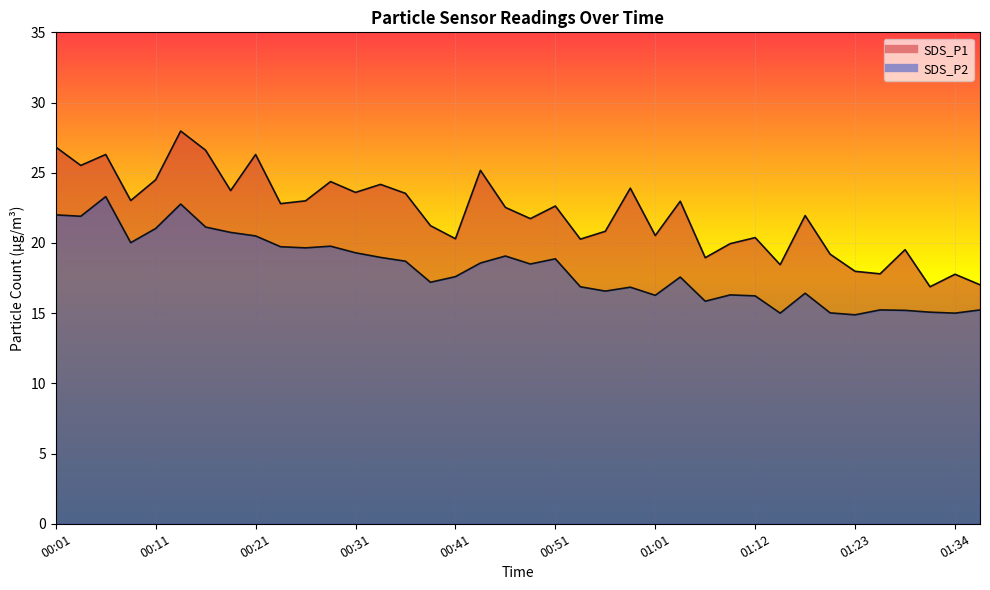

What is the maximum value shown in the chart?

28.0